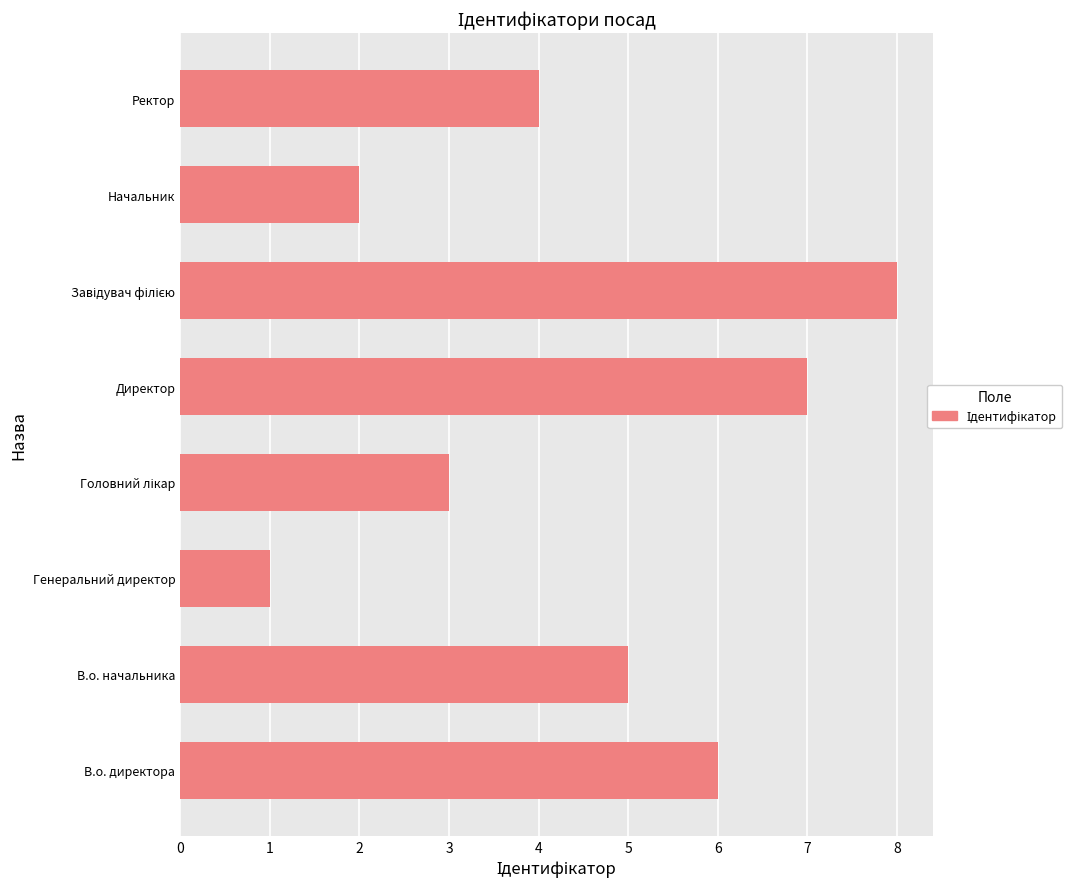

What is the maximum value shown in the chart?

8